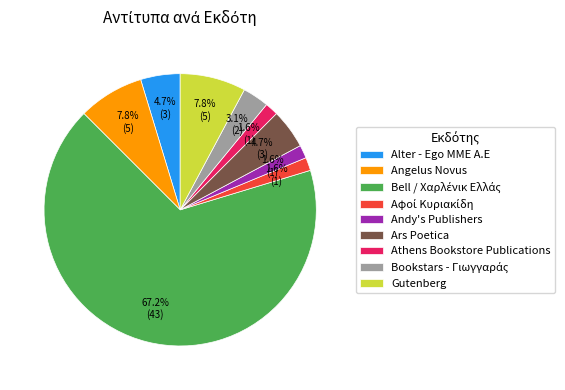

Count the number of slices in the pie.

9